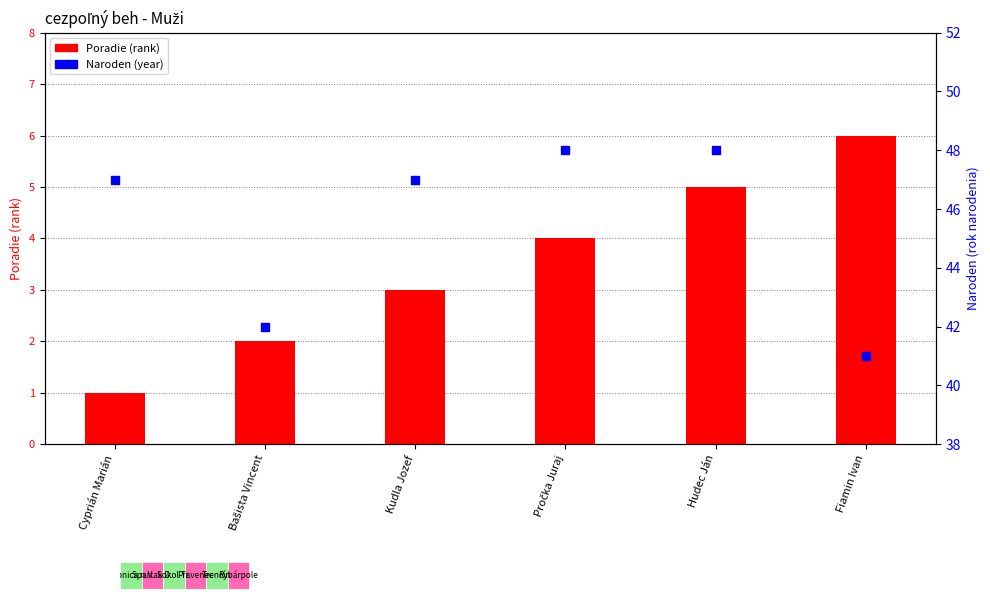

Is the value of Poradie (rank) at Cyprián Marián greater than the value of Naroden (year) at Hudec Ján?

No